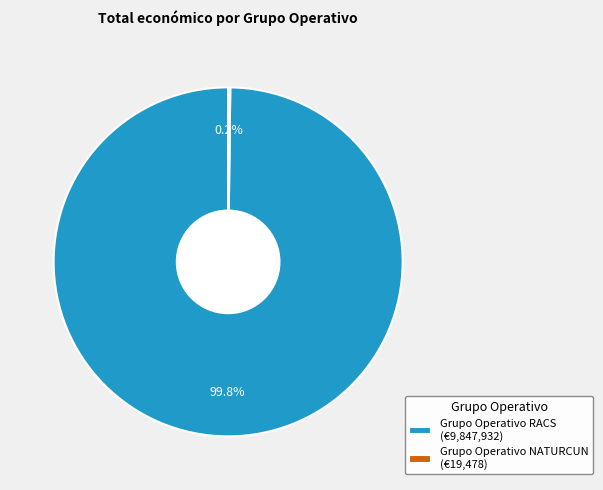

The Grupo Operativo RACS slice represents 100% of the pie. True or false?

True